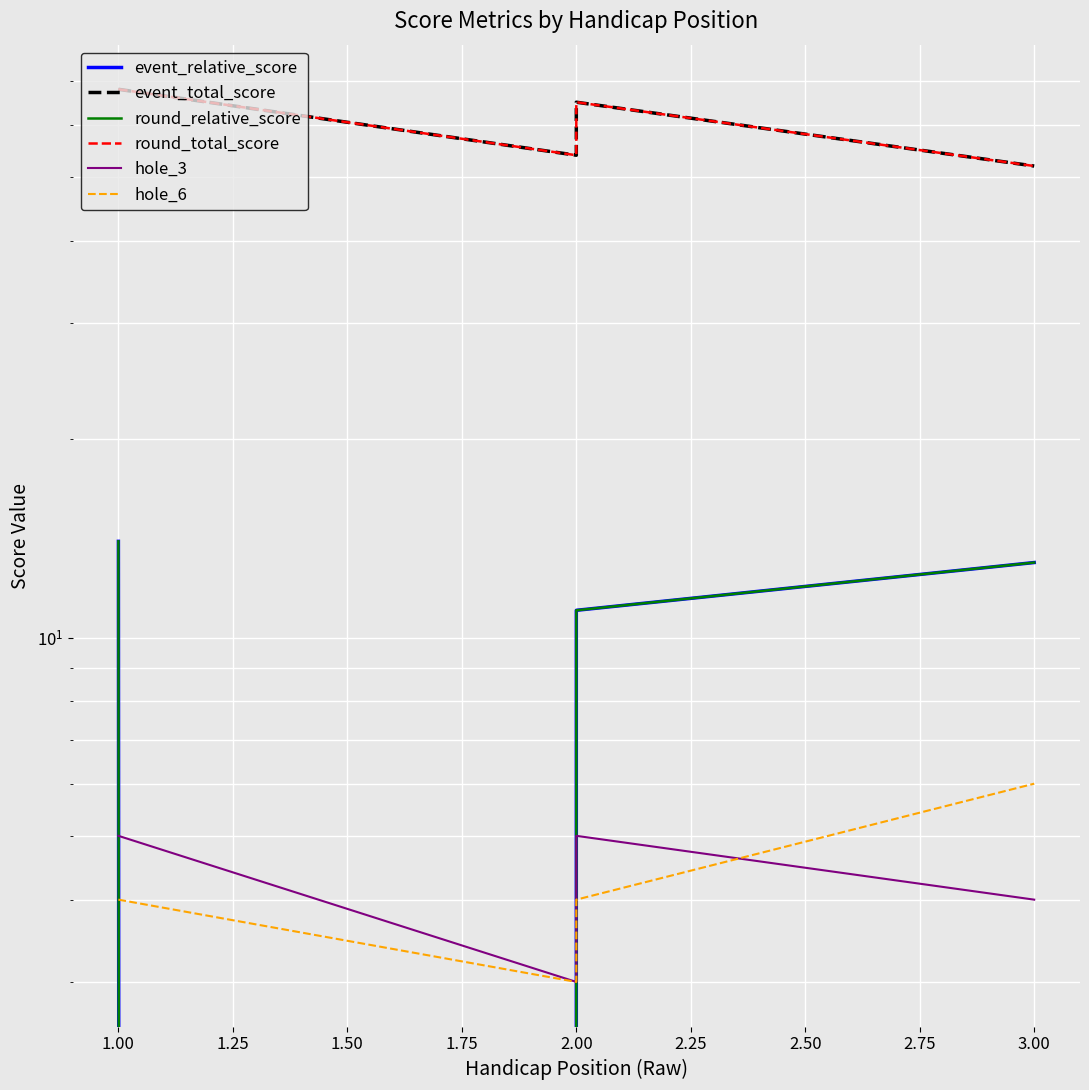

What is the maximum value for hole_6?

6